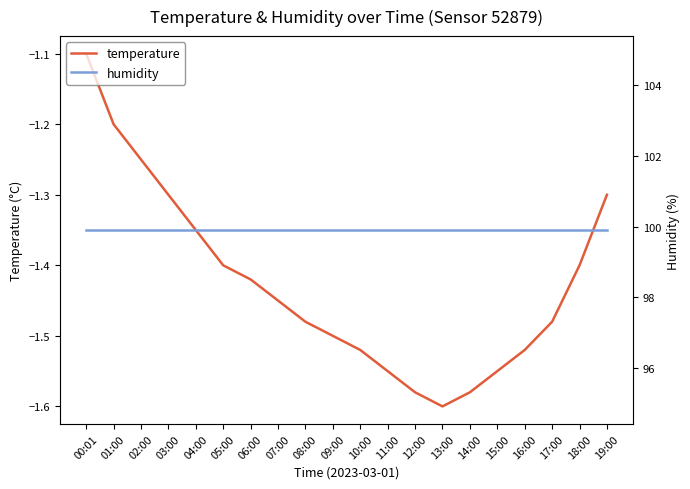

True or false: humidity and temperature cross at least once.

False